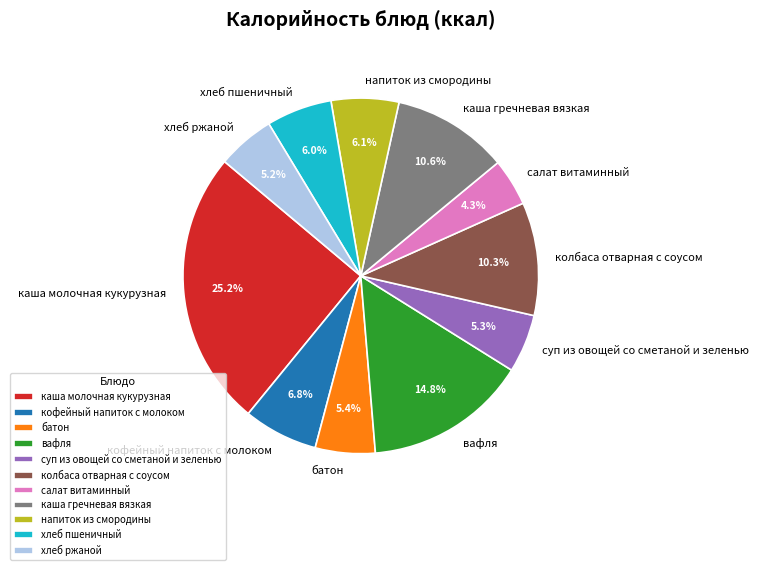

What is the total percentage of вафля and суп из овощей со сметаной и зеленью?

20.1%